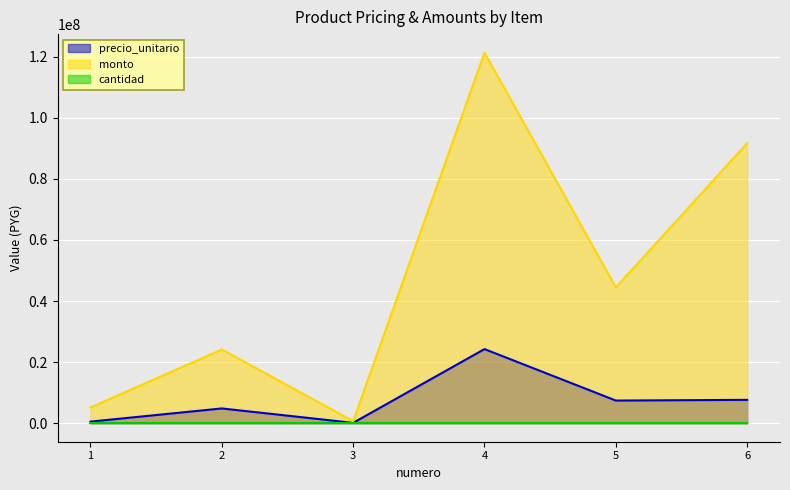

In monto, how many points are higher than both neighbors (excluding endpoints)?

2